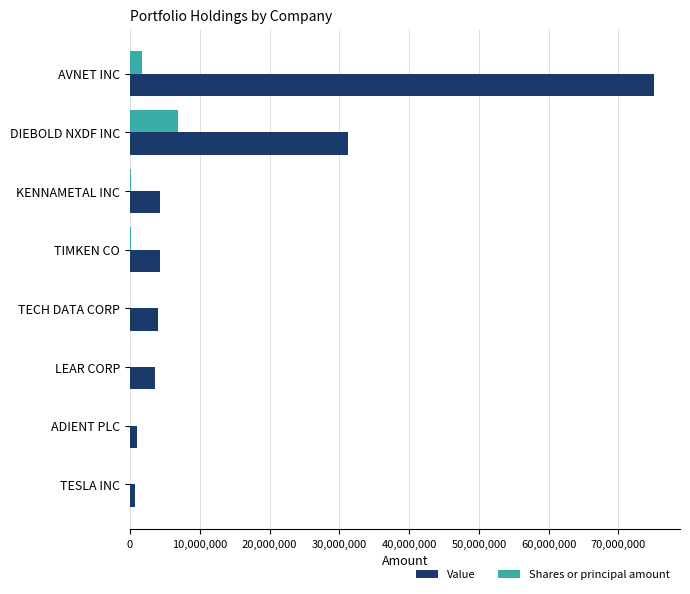

What is the highest value of the Value series?

75069000